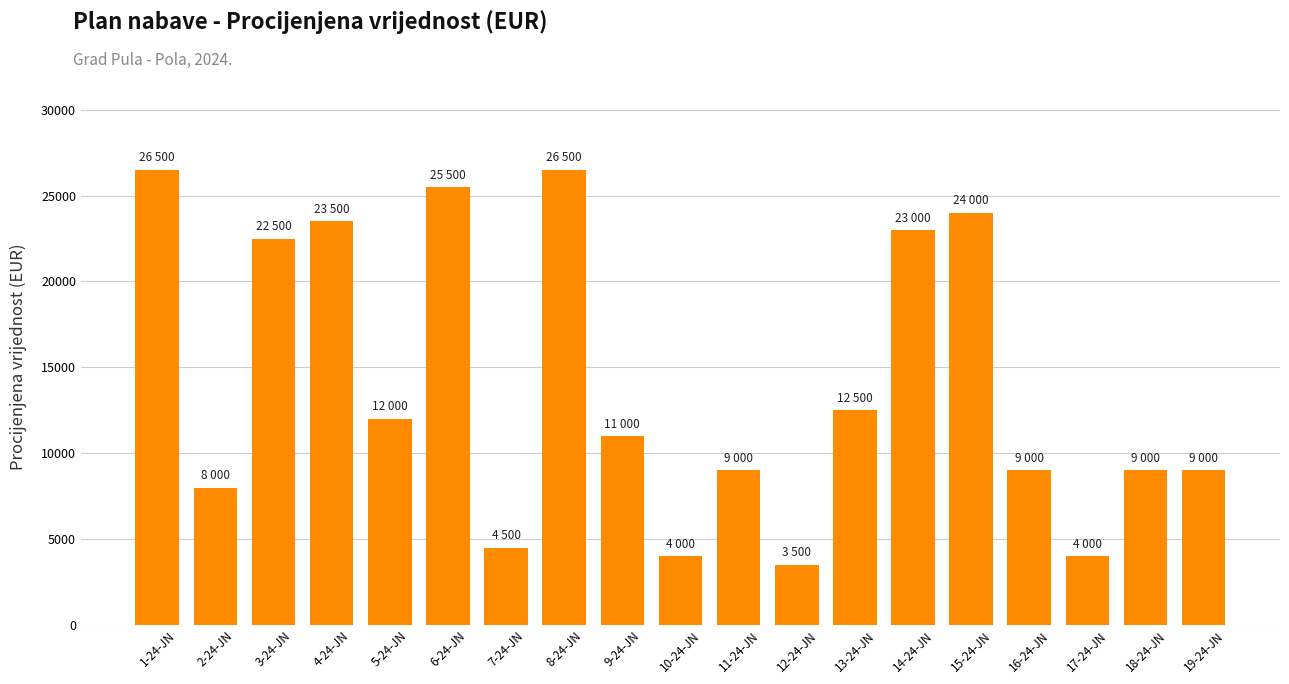

What is the ratio of the value at 13-24-JN to the value at 18-24-JN?

1.4